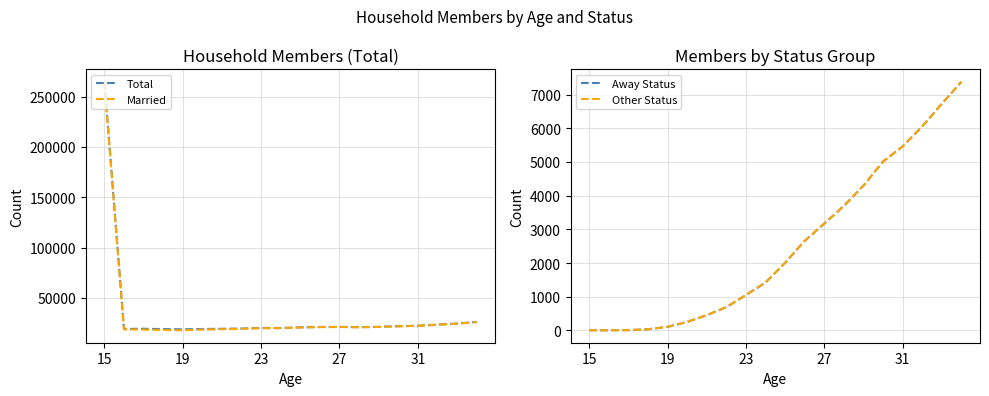

What is the highest value of the Married series?

263923